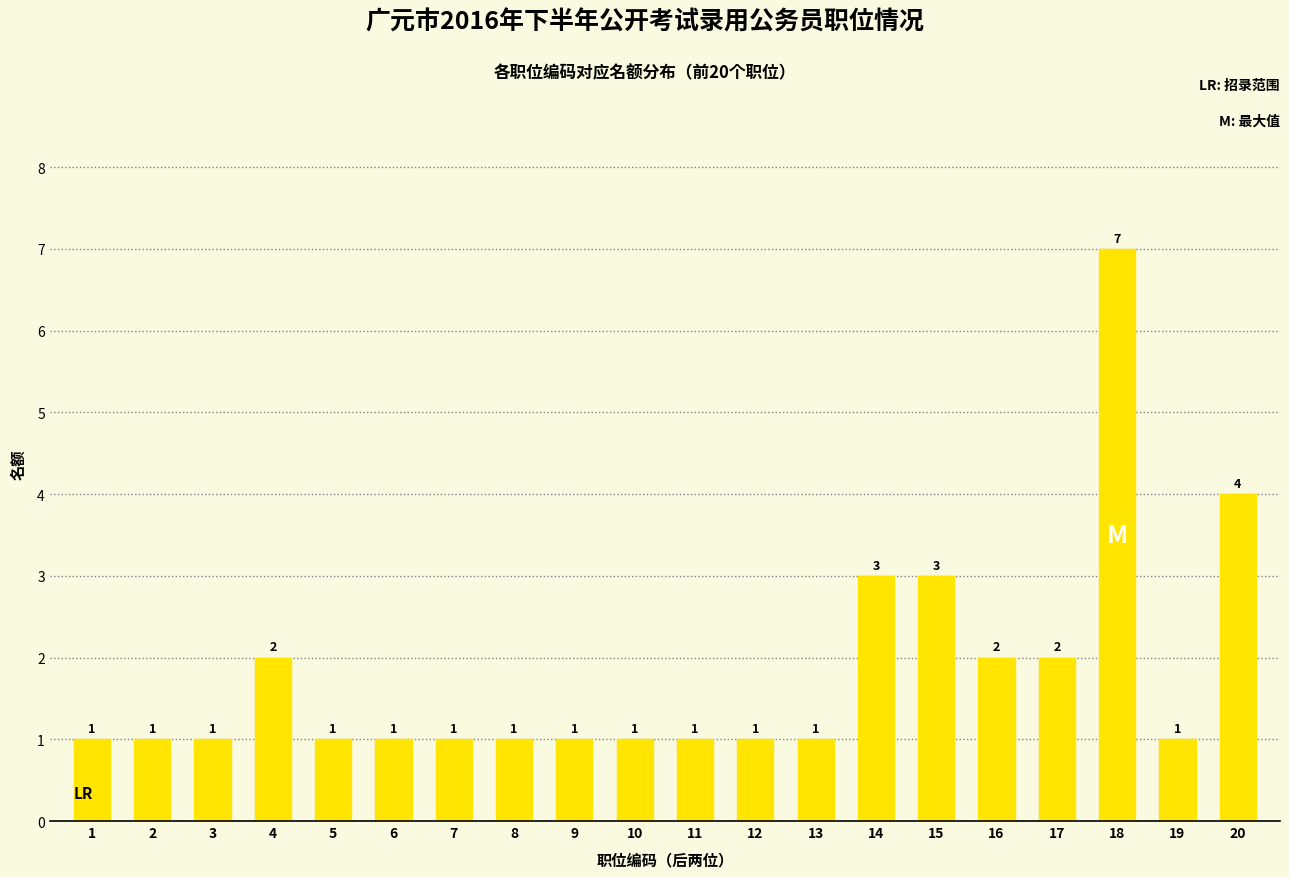

Is it true that the value at 1 is 2?

False